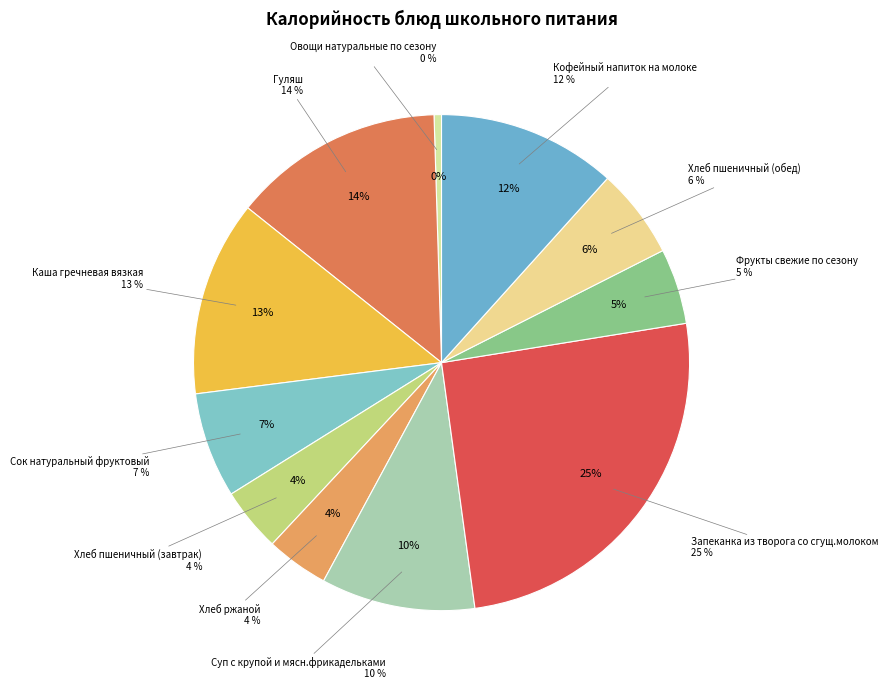

To the nearest percent, what is the difference between the largest and smallest slice percentages?

25%